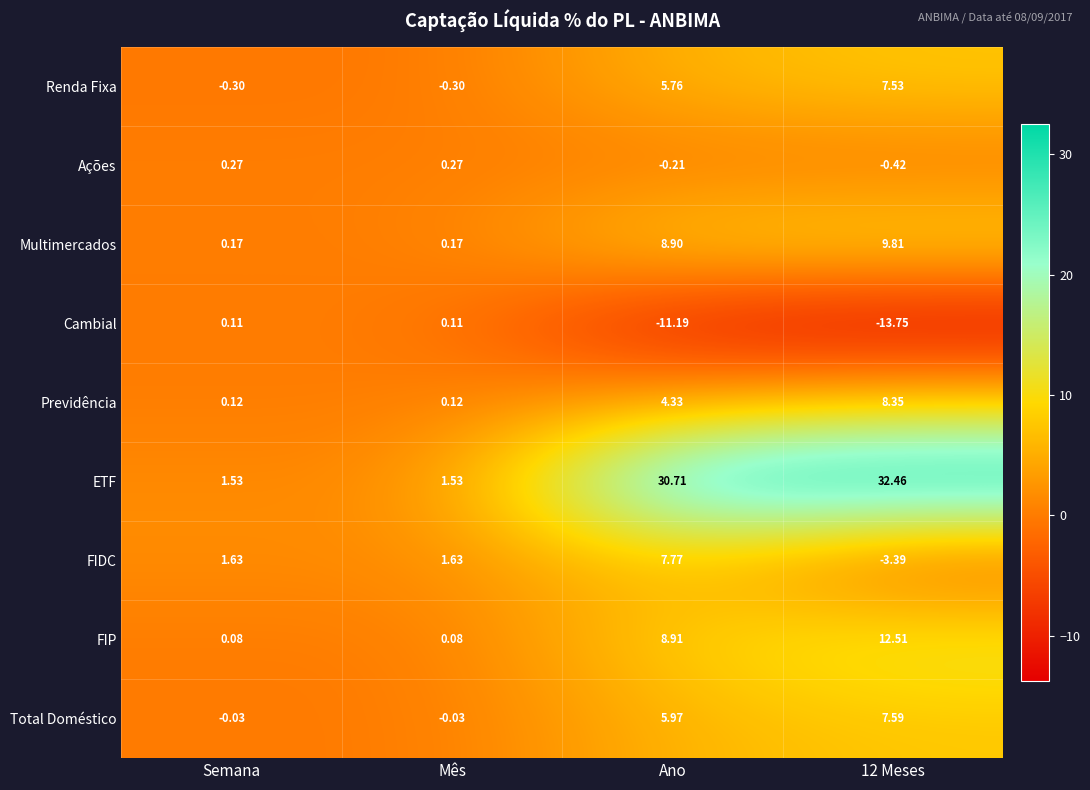

How many series are shown in this chart?

9